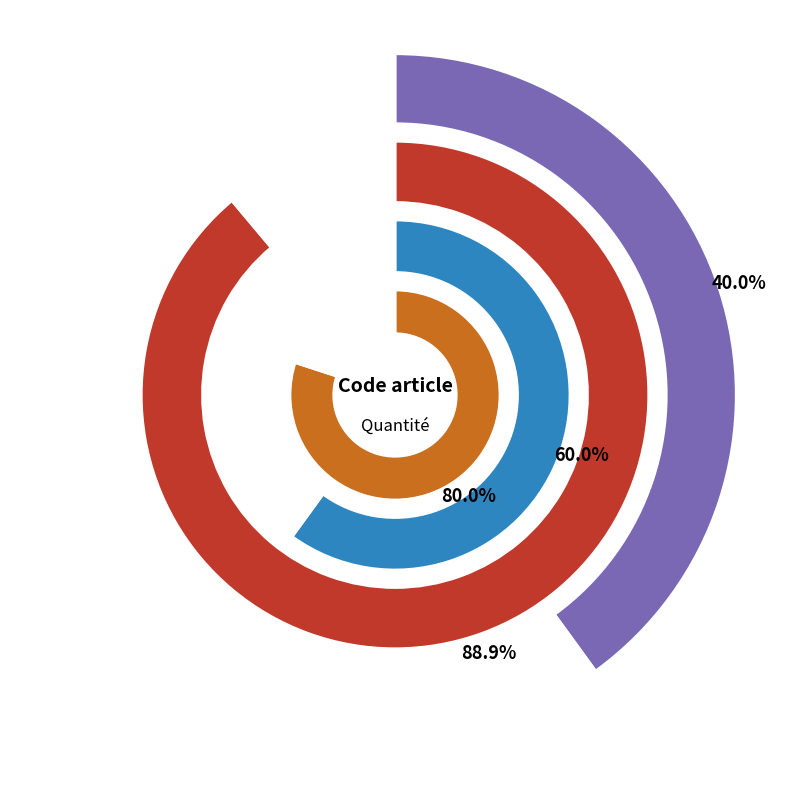

What is the change in value from 412541 to 388108?

-2